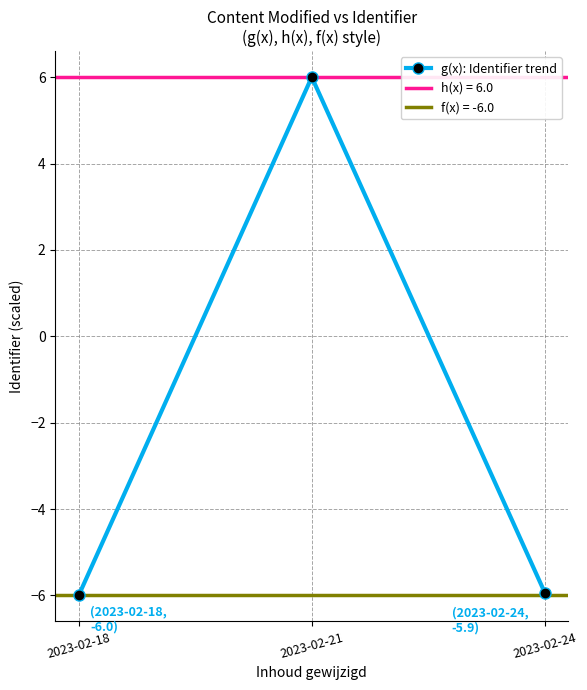

Rank the categories by value from highest to lowest.

2023-02-21, 2023-02-24, 2023-02-18